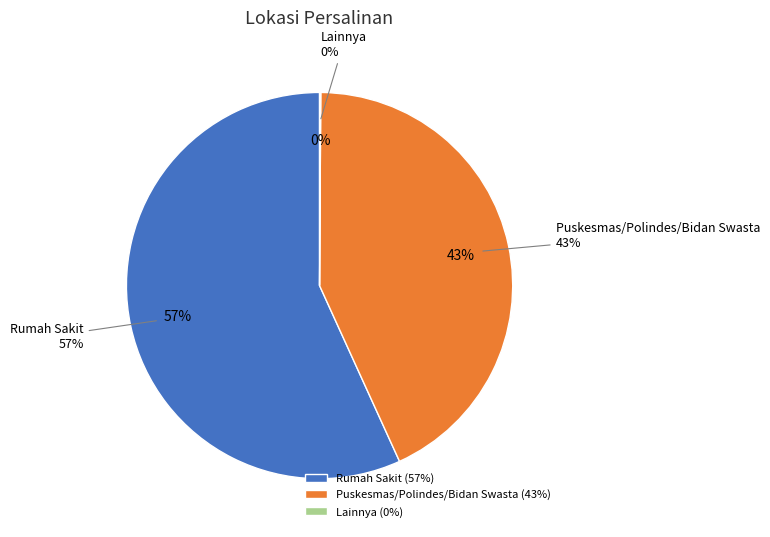

Which category accounts for the majority?

Rumah Sakit